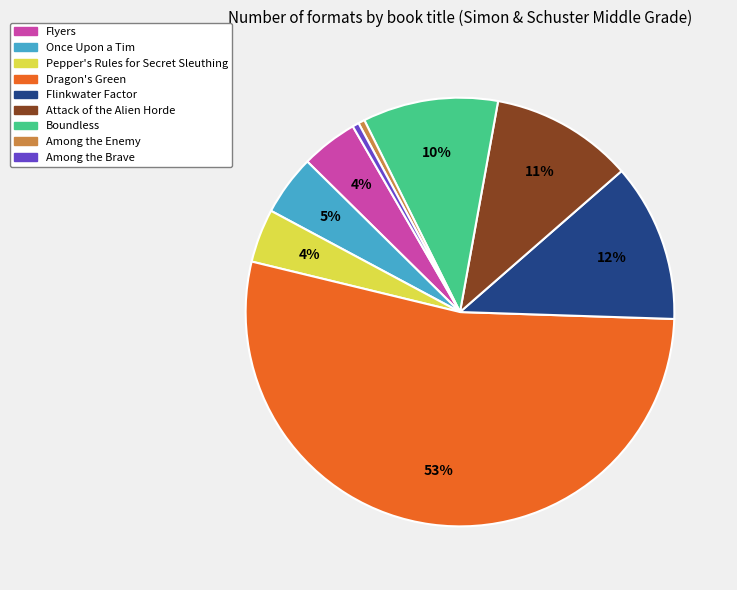

Does Dragon's Green account for over 50% of the chart?

Yes